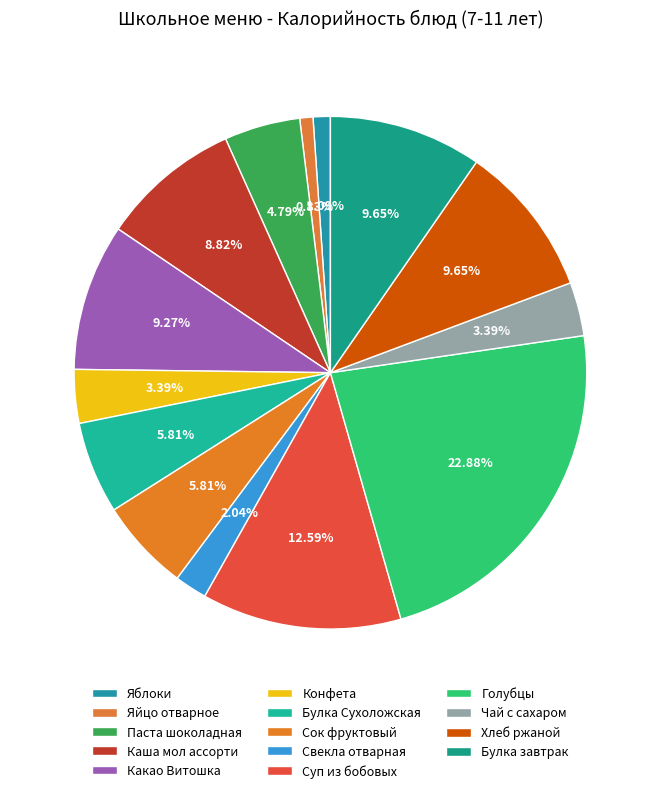

To the nearest percent, what portion does Хлеб ржаной represent?

10%